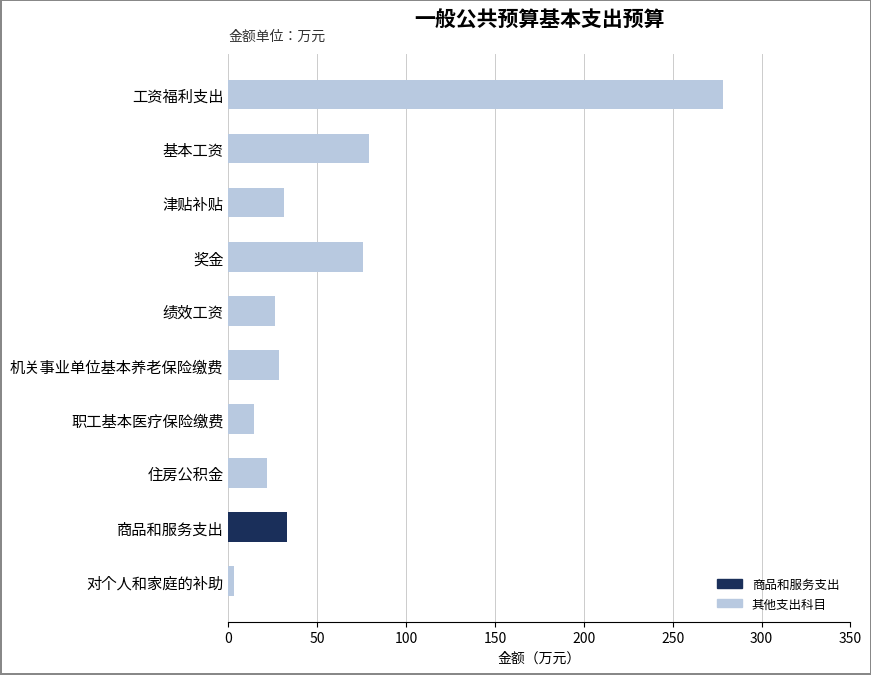

What is the greatest value displayed?

278.3